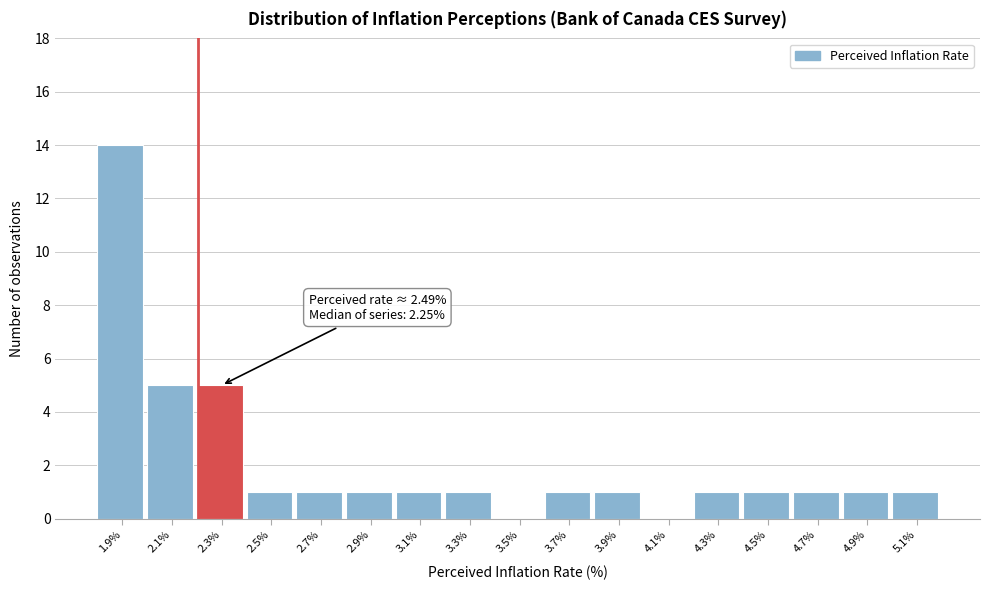

Reading left to right, what are all the values shown in this chart?

1.9%=14	2.1%=5	2.3%=5	2.5%=1	2.7%=1	2.9%=1	3.1%=1	3.3%=1	3.5%=0	3.7%=1	3.9%=1	4.1%=0	4.3%=1	4.5%=1	4.7%=1	4.9%=1	5.1%=1